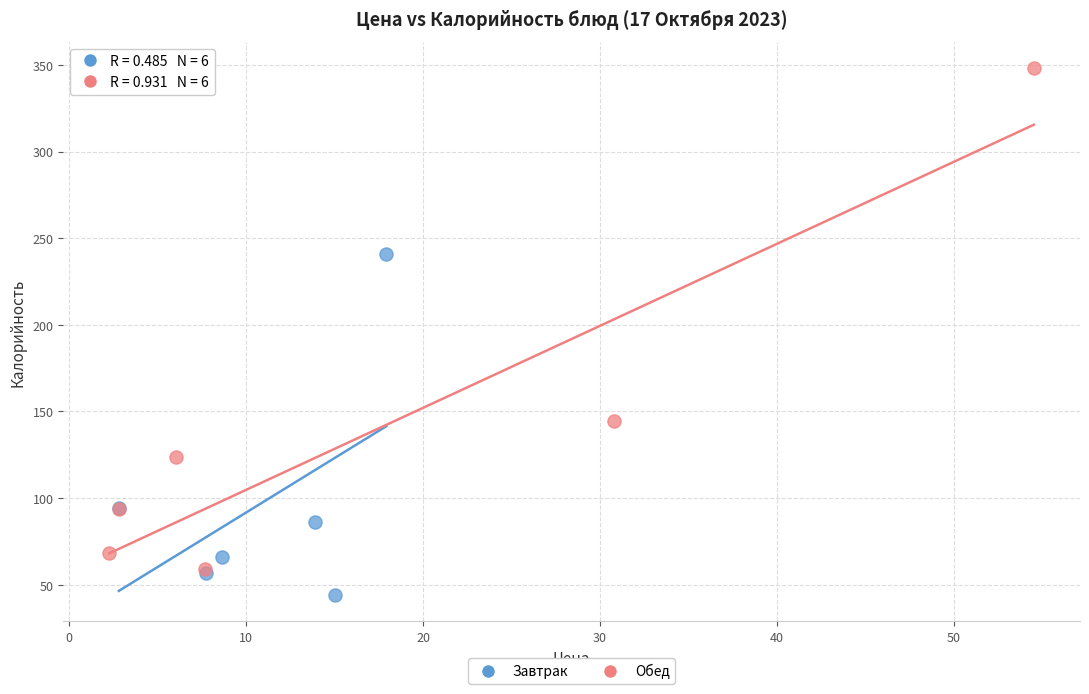

What are all the series names shown in the legend?

Завтрак, Обед